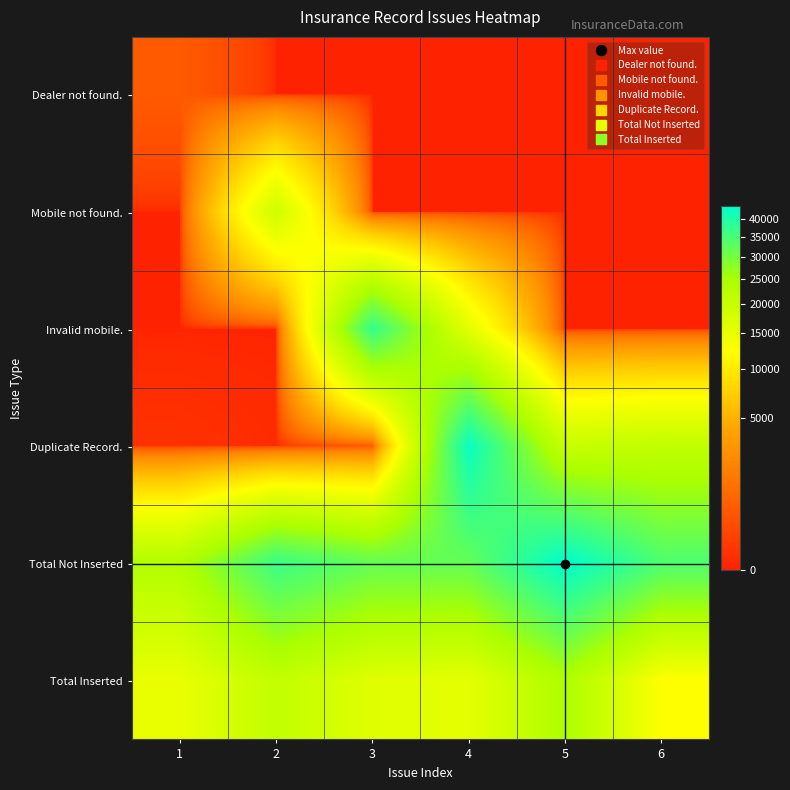

Reading right to left, list all the values displayed in this chart.

Dealer not found.: 6=0.0	5=0.0	4=0.0	3=0.0	2=0.0	1=500.0
Mobile not found.: 6=0.0	5=0.0	4=0.0	3=0.0	2=18773.6	1=0.0
Invalid mobile.: 6=0.0	5=0.0	4=15640.0	3=37260.4	2=0.0	1=0.0
Duplicate Record.: 6=20896.9	5=19859.2	4=42530.2	3=500.0	2=7.0	1=20.0
Total Not Inserted: 6=34466.0	5=43893.8	4=32004.7	3=31895.3	2=36699.5	1=23500.0
Total Inserted: 6=12226.8	5=24009.3	4=15553.8	3=16304.1	2=20780.5	1=14887.8